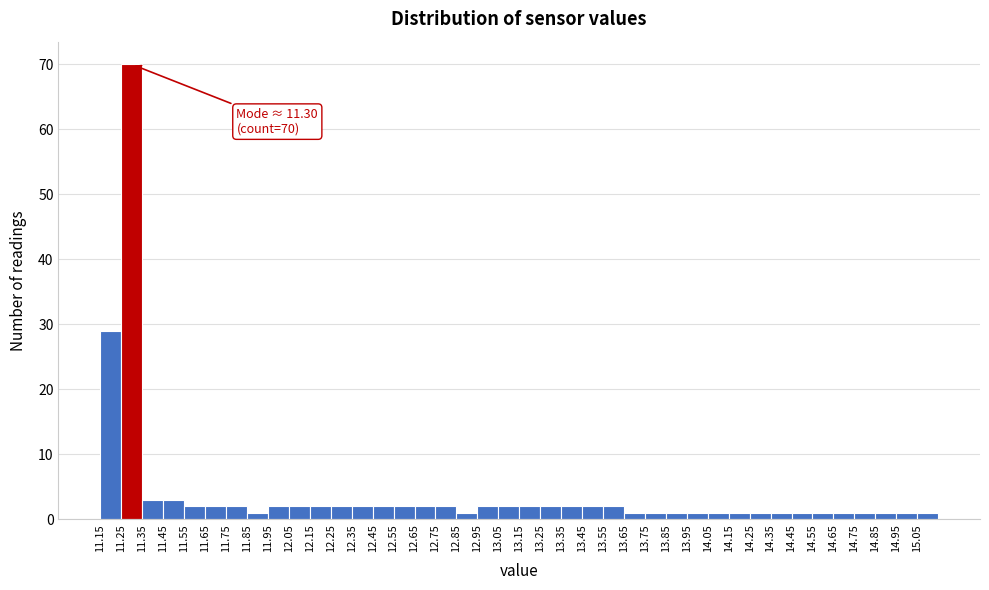

Which range on the x-axis has the tallest bar?

11.25 to 11.35